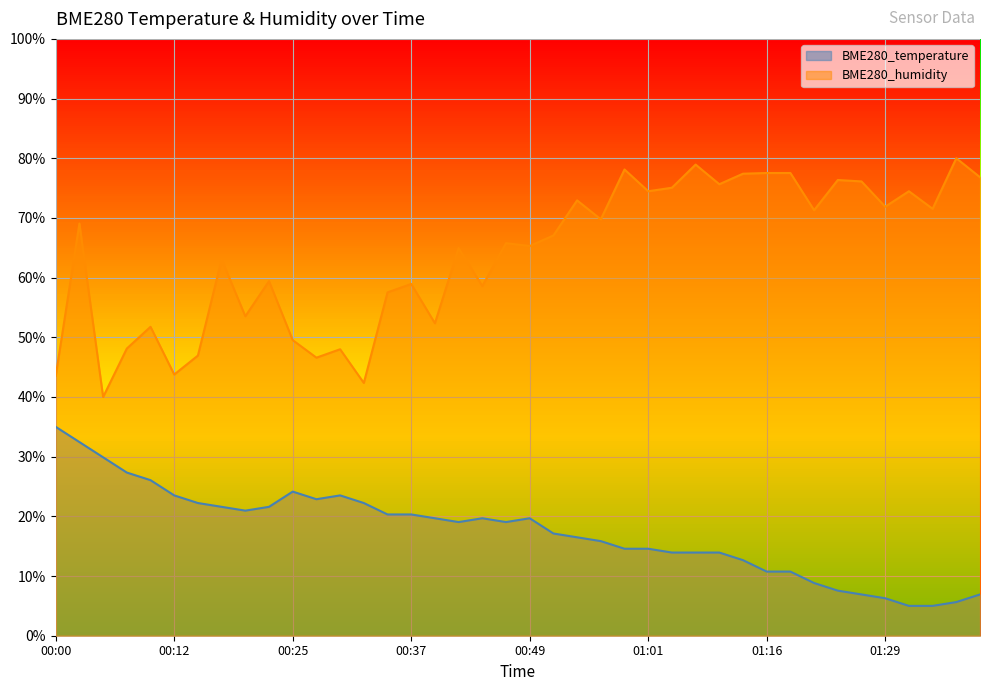

What is the label of the 26th point from the left?

01:01